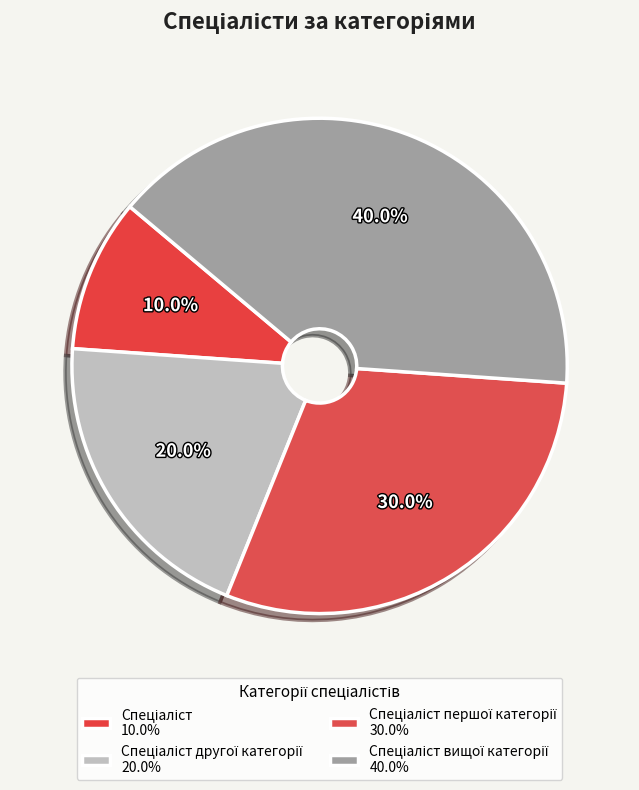

How many segments does this pie chart have?

4